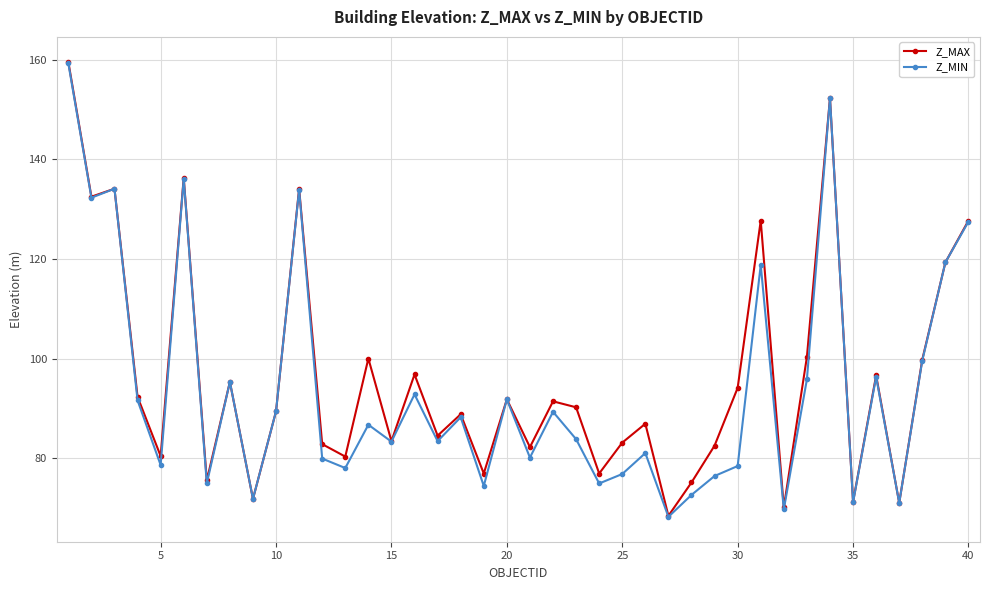

True or false: Z_MIN has more than 1 interior local peaks.

True